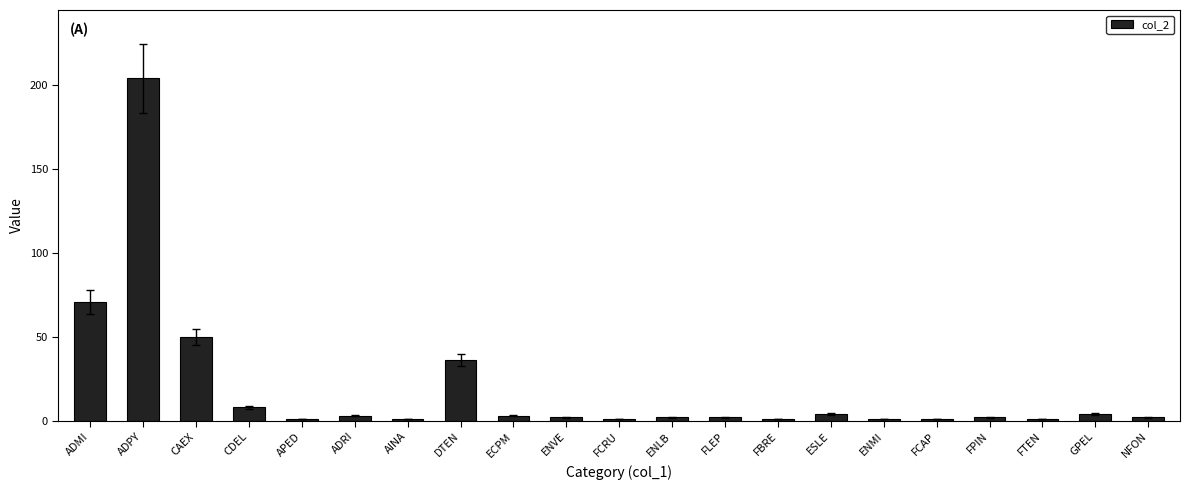

Is it true that the value at CAEX is 29?

False